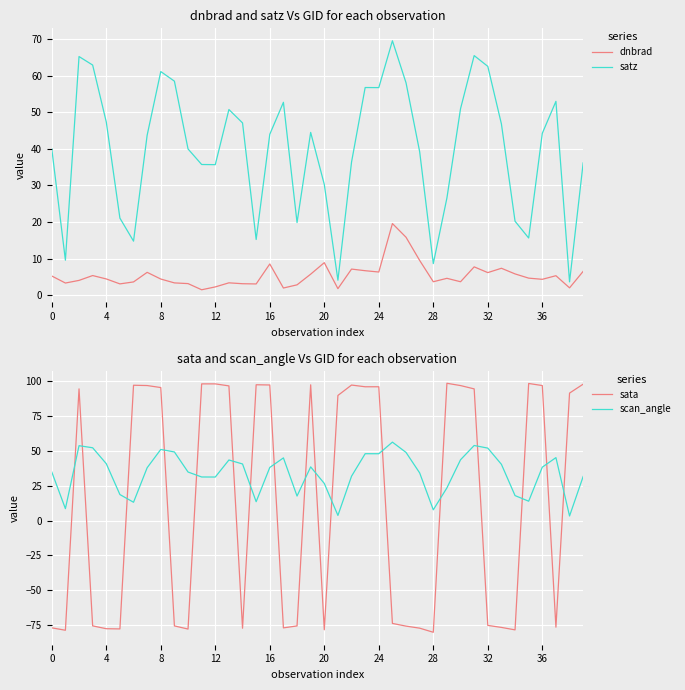

Which series has the widest spread of values?

sata